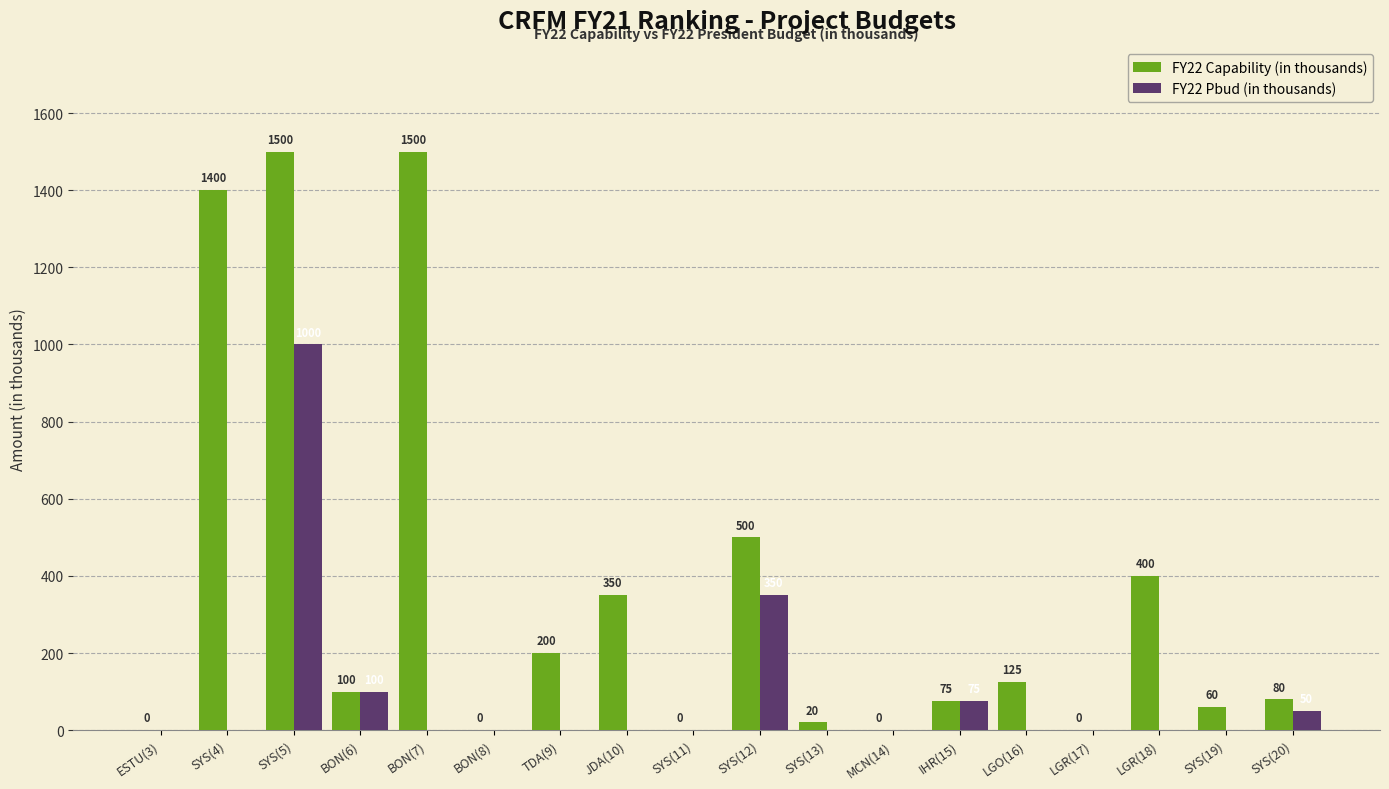

Count the number of data series in this chart.

2